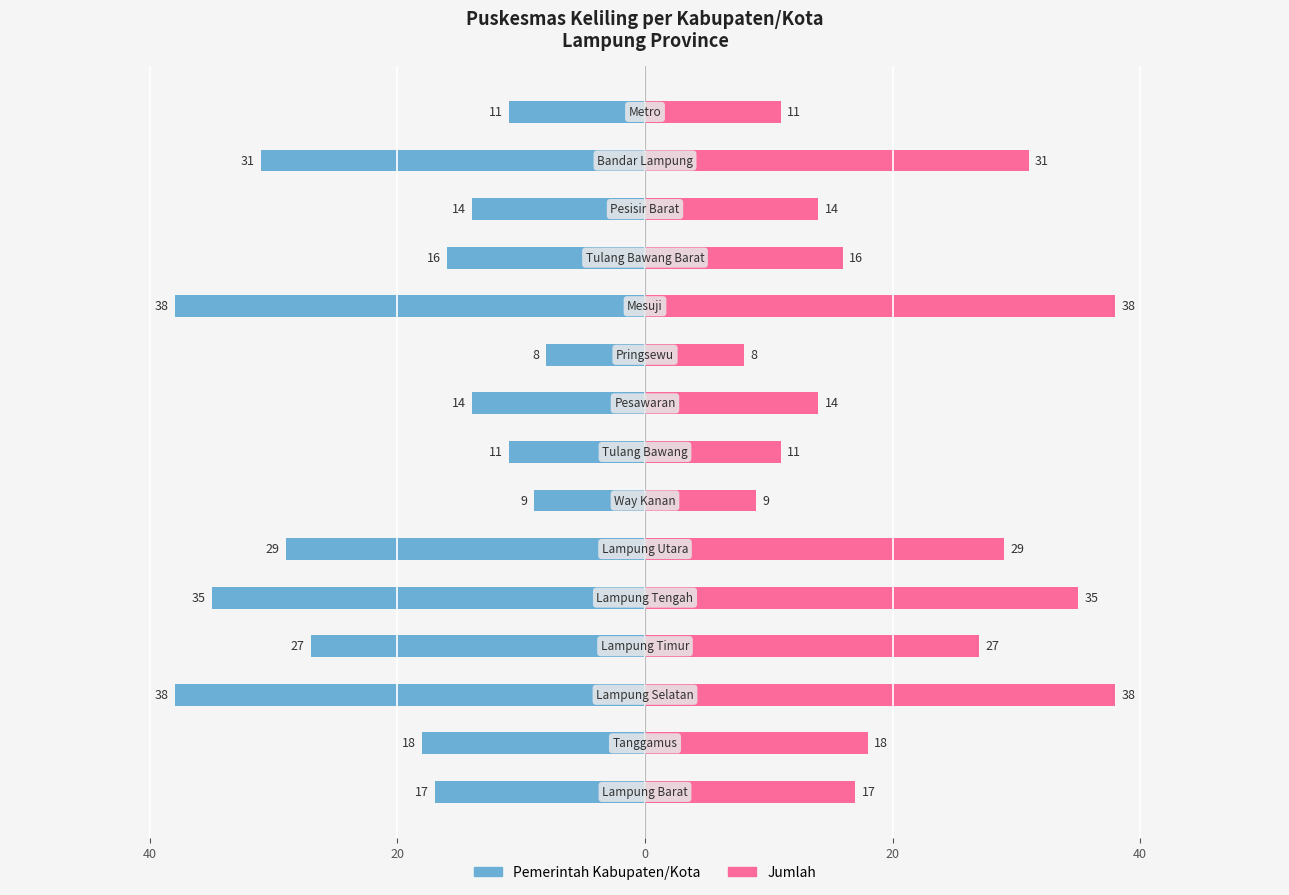

Is the value of Pemerintah Kabupaten/Kota at 9 greater than the value of Jumlah at 60?

No